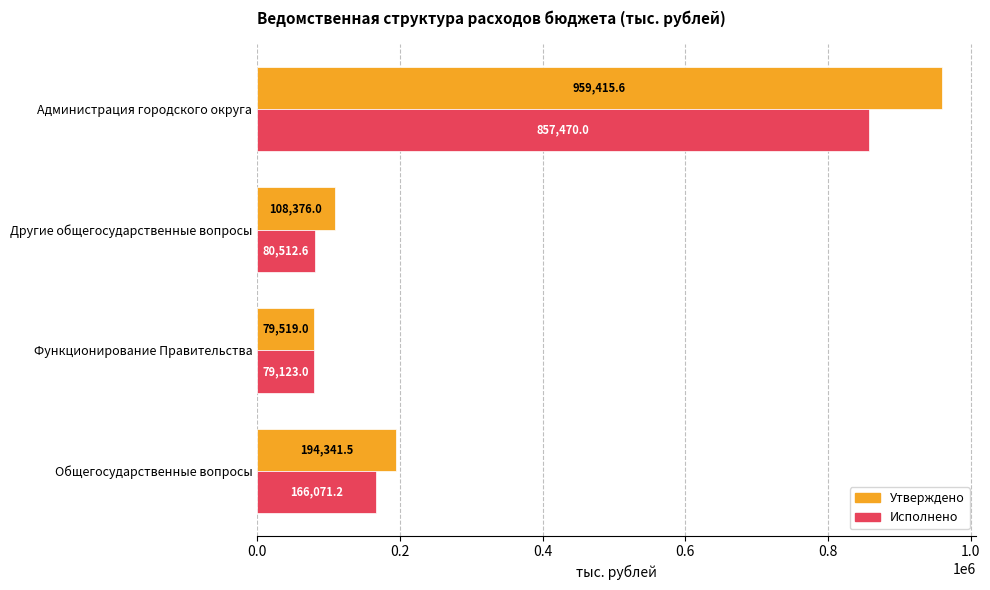

Which series has the largest total across all categories?

Утверждено